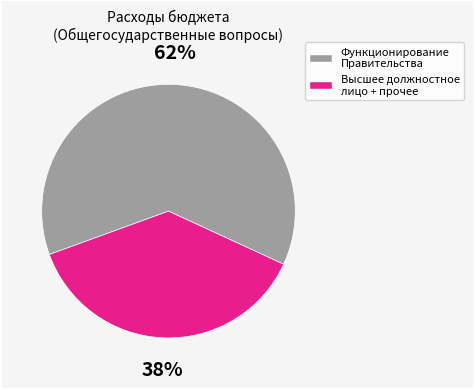

Does any single category account for the majority?

Yes